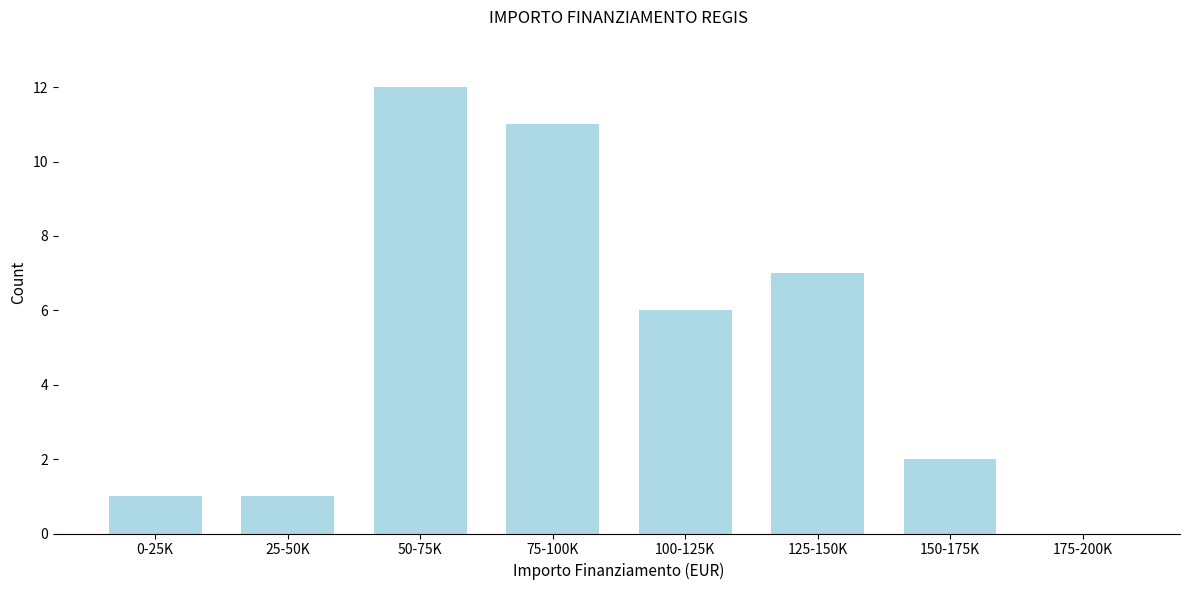

Reading right to left, list all the values displayed in this chart.

175-200K=0	150-175K=2	125-150K=7	100-125K=6	75-100K=11	50-75K=12	25-50K=1	0-25K=1